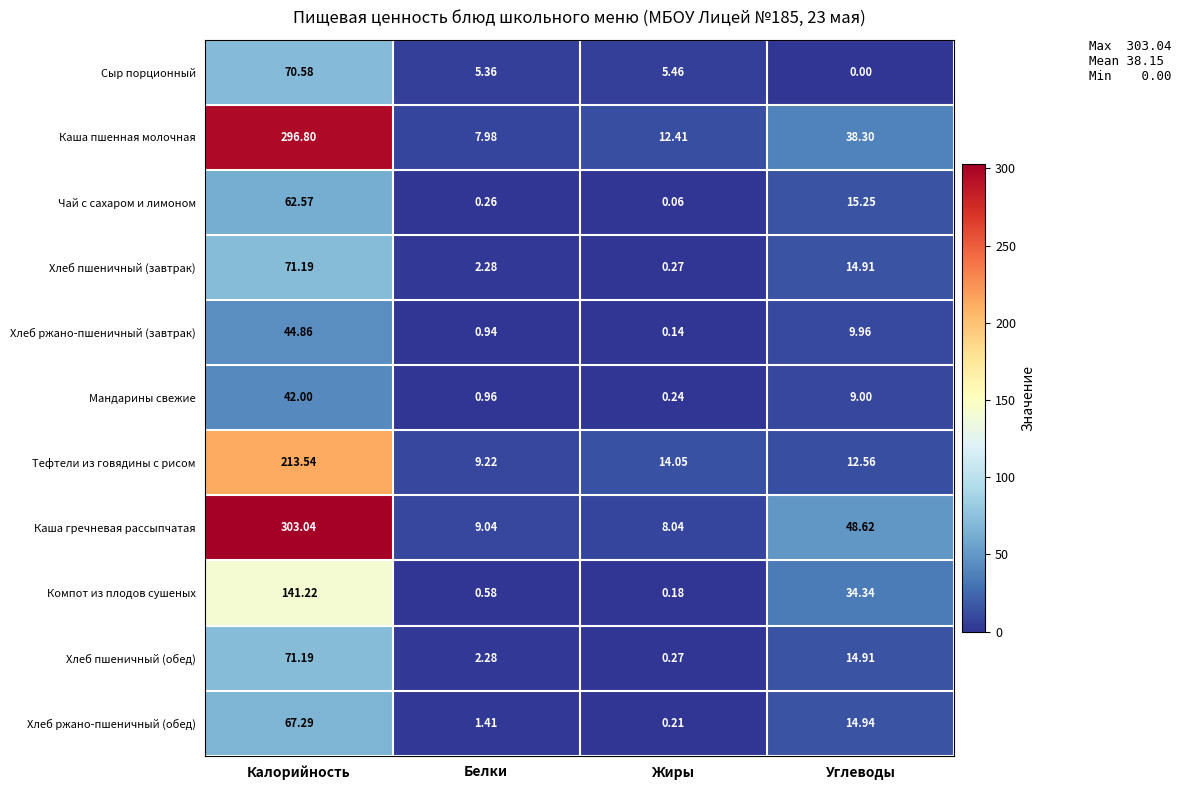

At how many categories does at least one series exceed 76?

1